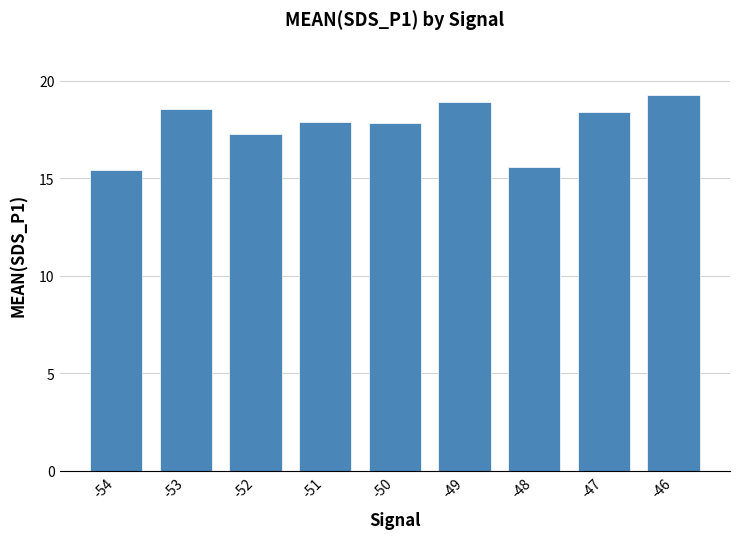

What is the difference between the maximum and minimum values?

3.8